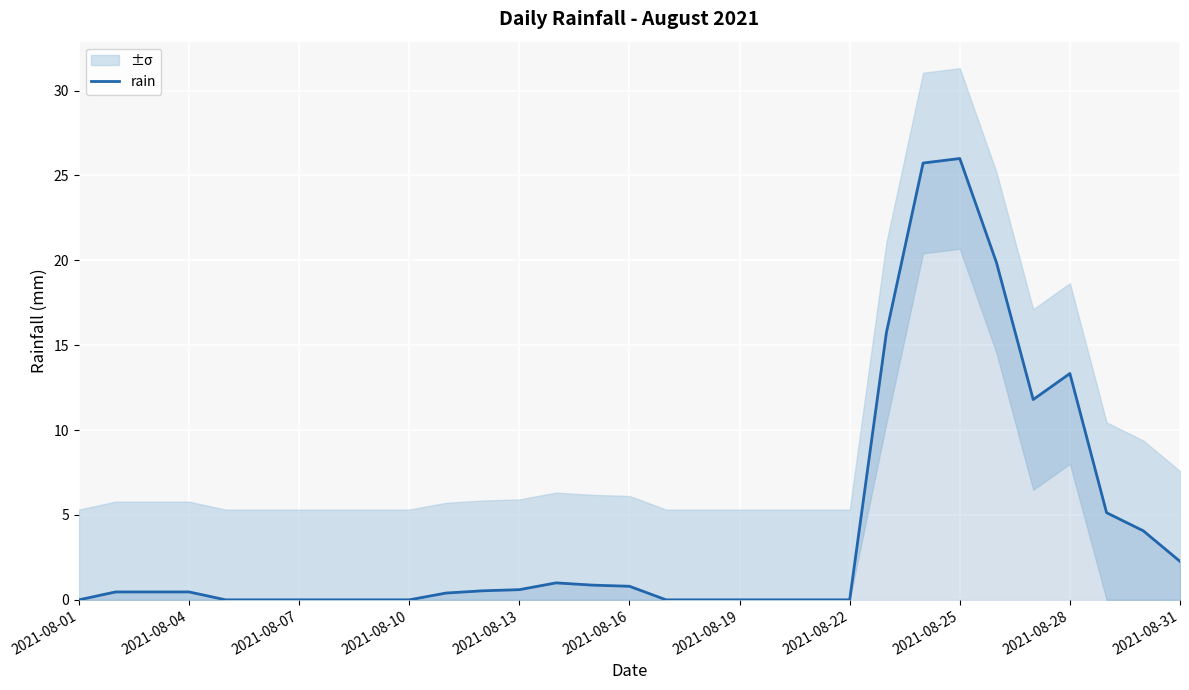

Where is rain nearest to the value 13?

2021-08-28